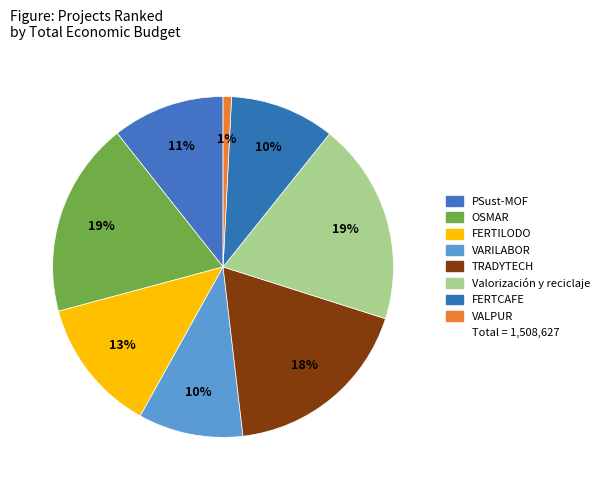

How many segments does this pie chart have?

8